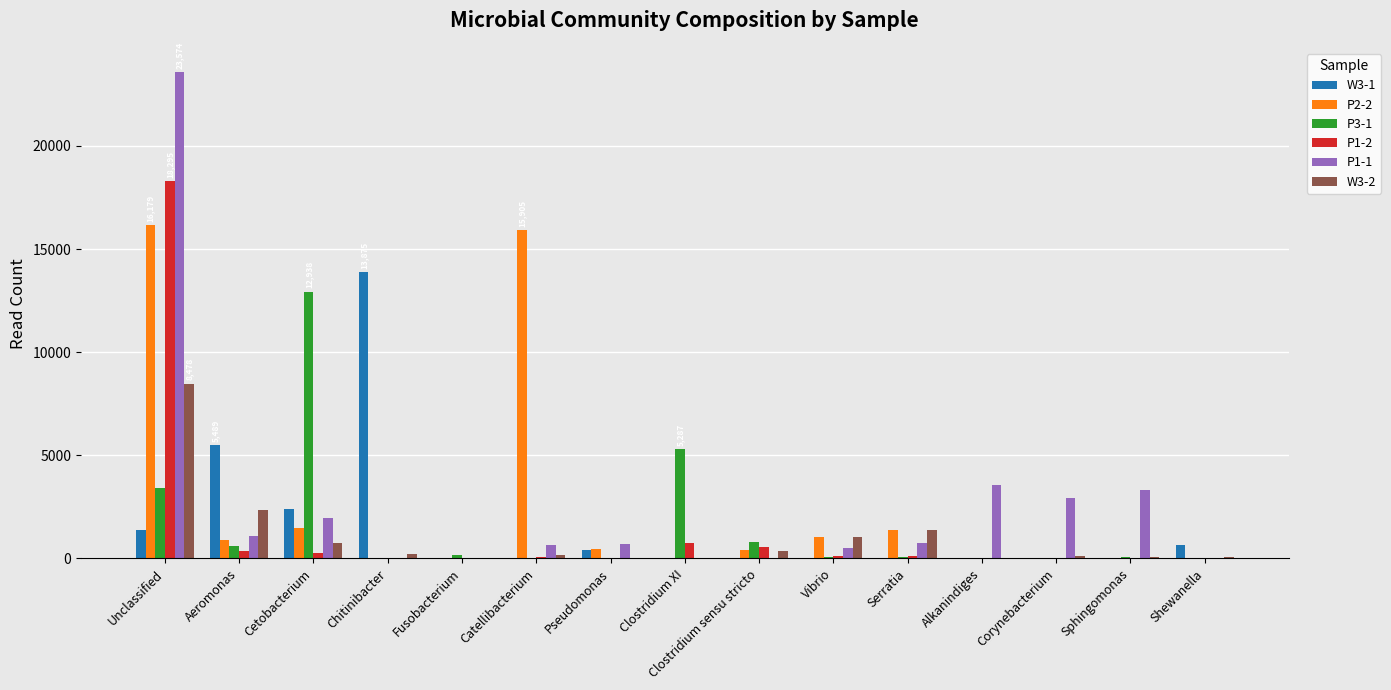

At which category is the sum across all series the highest?

Unclassified